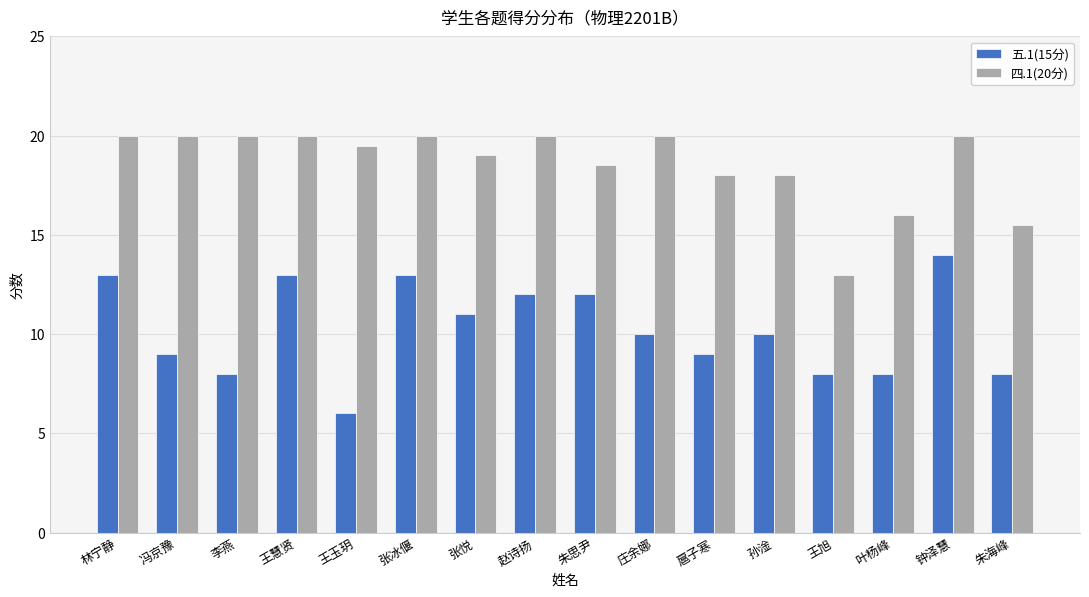

What is the difference between the maximum and minimum values in the 五.1(15分) series?

8.0